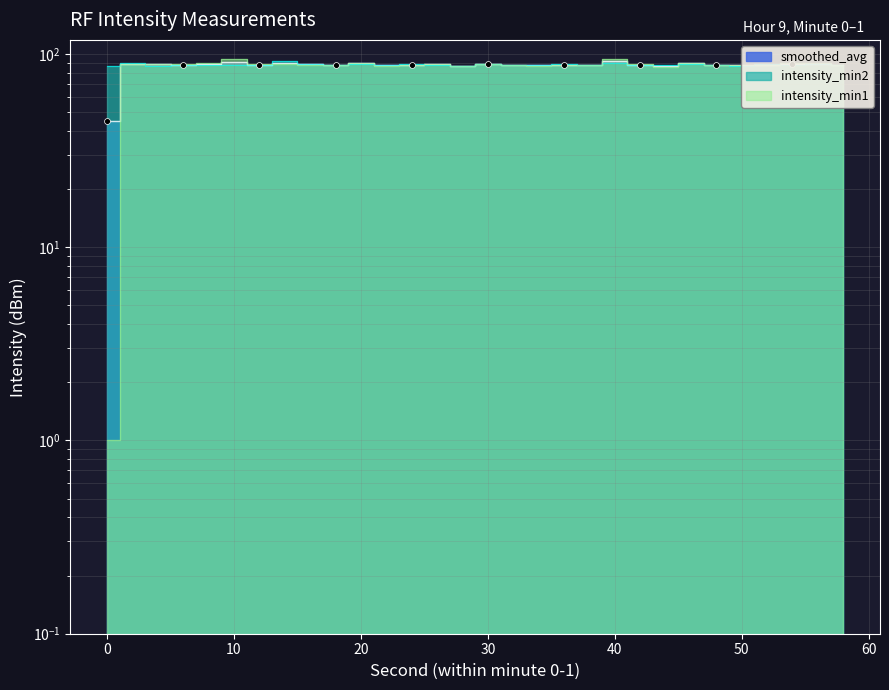

Which series has the largest total across all categories?

intensity_min2